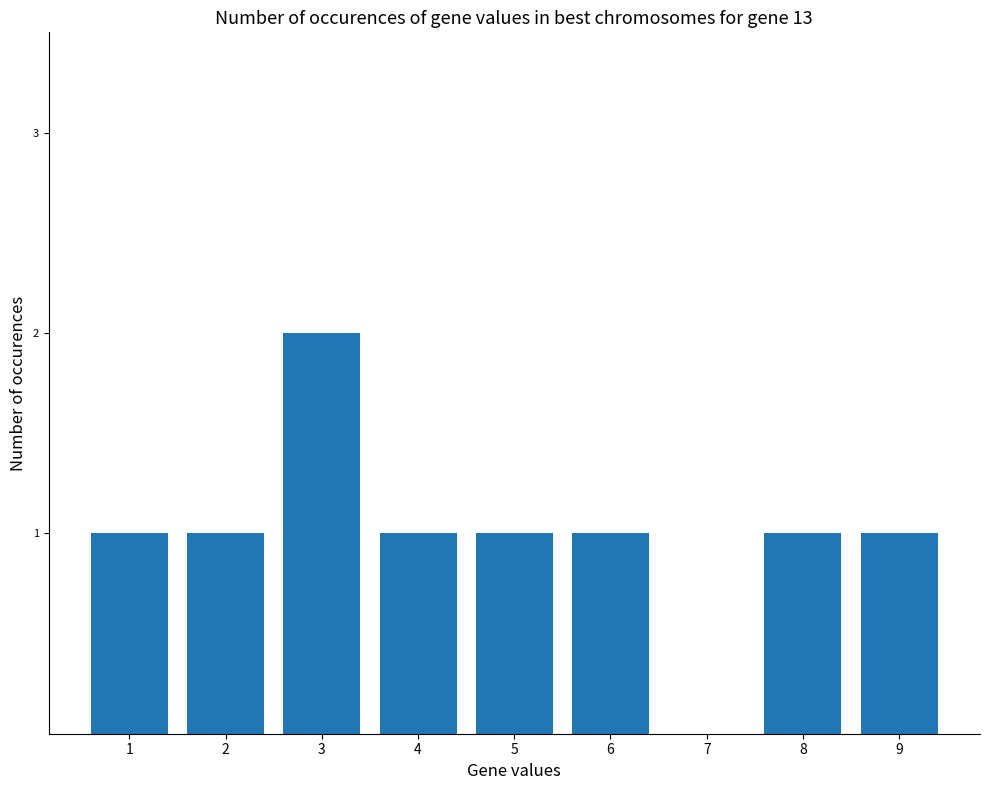

Approximately how many times larger is the value at 3 compared to 4?

2.0